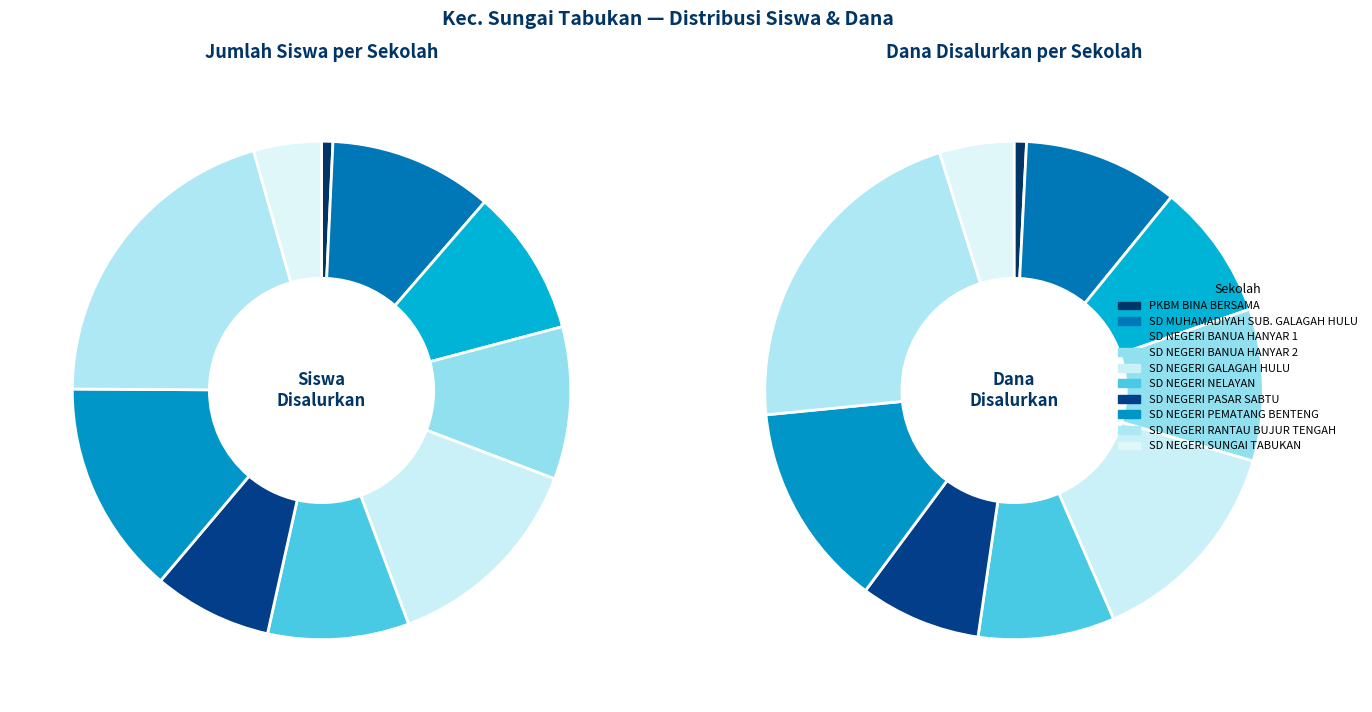

Rank the categories by value from highest to lowest.

SD NEGERI RANTAU BUJUR TENGAH, SD NEGERI PEMATANG BENTENG, SD NEGERI GALAGAH HULU, SD MUHAMADIYAH SUB. GALAGAH HULU, SD NEGERI BANUA HANYAR 2, SD NEGERI BANUA HANYAR 1, SD NEGERI NELAYAN, SD NEGERI PASAR SABTU, SD NEGERI SUNGAI TABUKAN, PKBM BINA BERSAMA